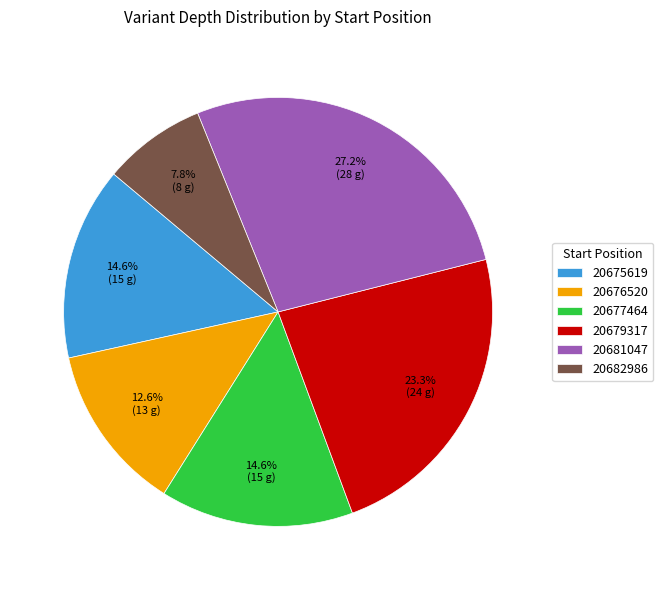

What is the ratio of the value at 20677464 to the value at 20682986?

1.9